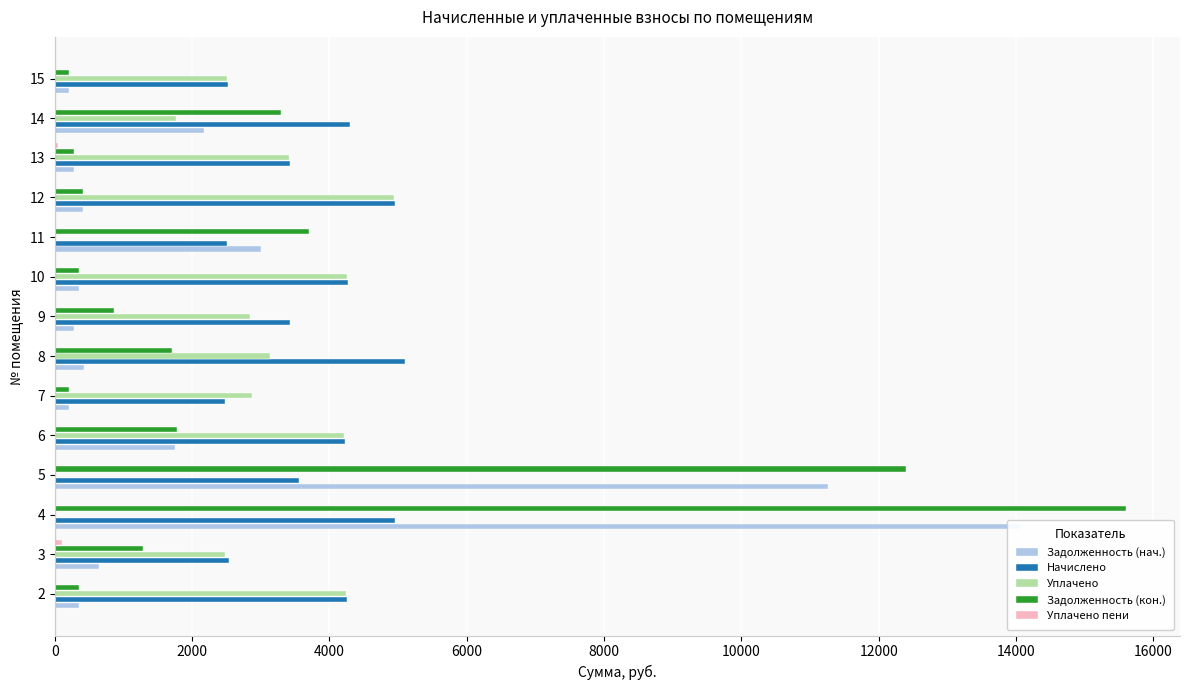

The value of Начислено at 13 is 5026.2. True or false?

False